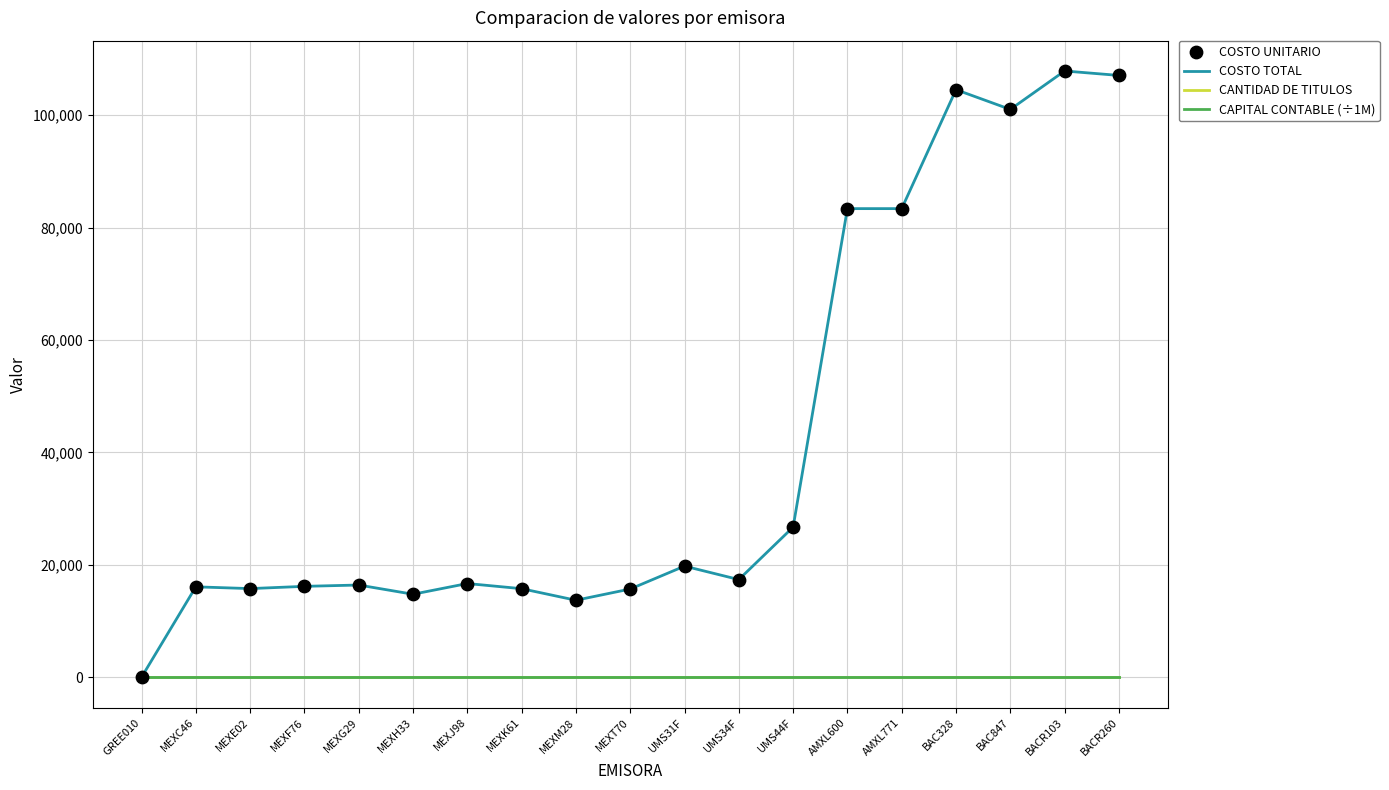

Between MEXF76 and BACR103, which series saw the biggest shift?

COSTO TOTAL